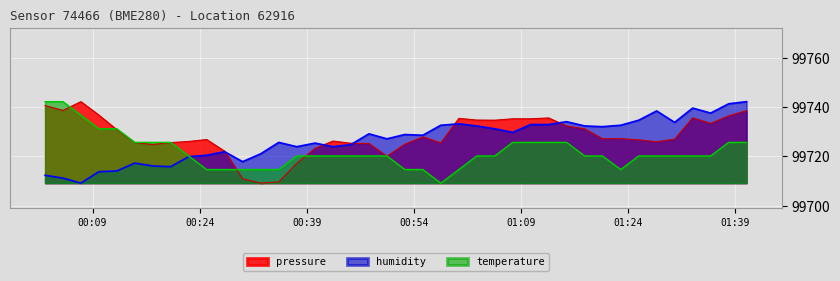

What is the lowest value of the pressure series?

99709.1